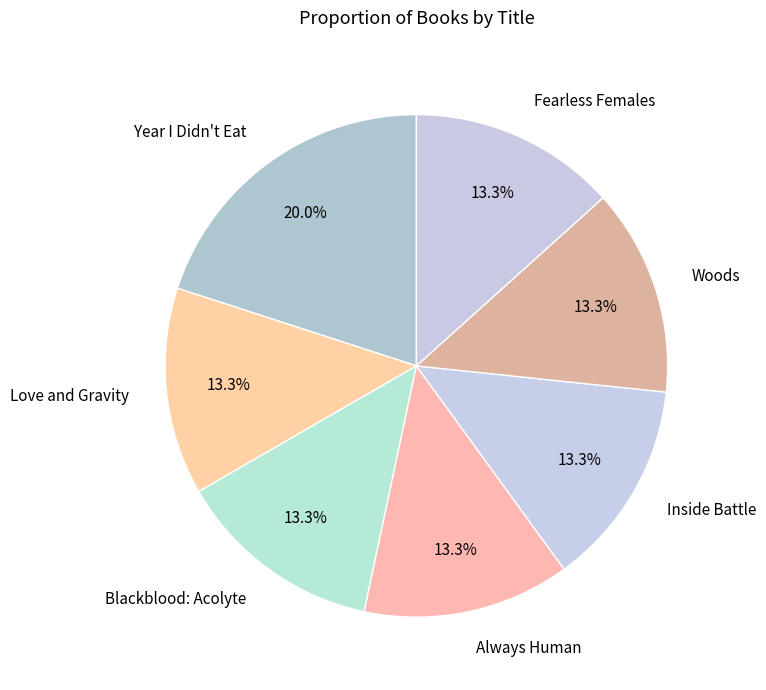

The Blackblood: Acolyte slice represents 13% of the pie. True or false?

True